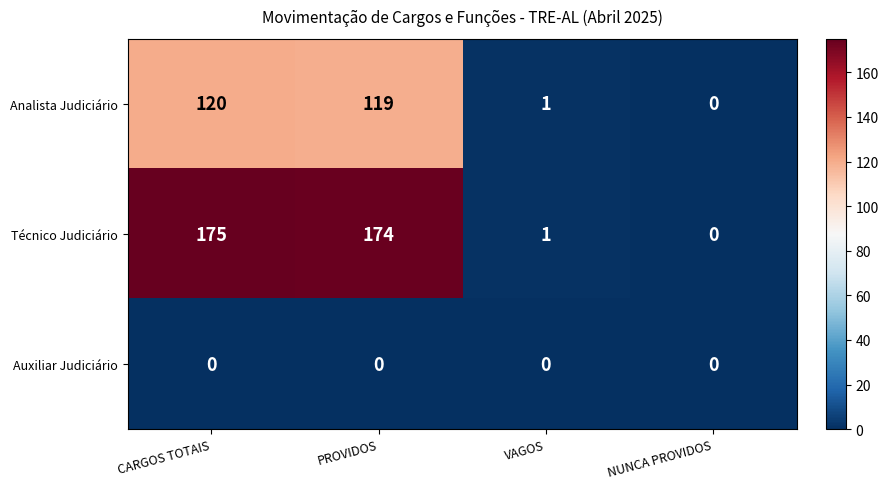

Which series has the widest spread of values?

Técnico Judiciário